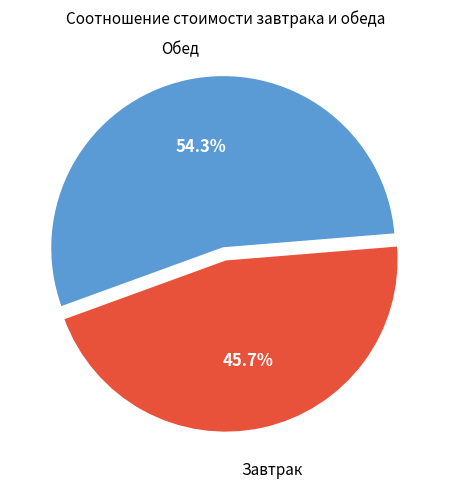

Does any single category account for the majority?

Yes